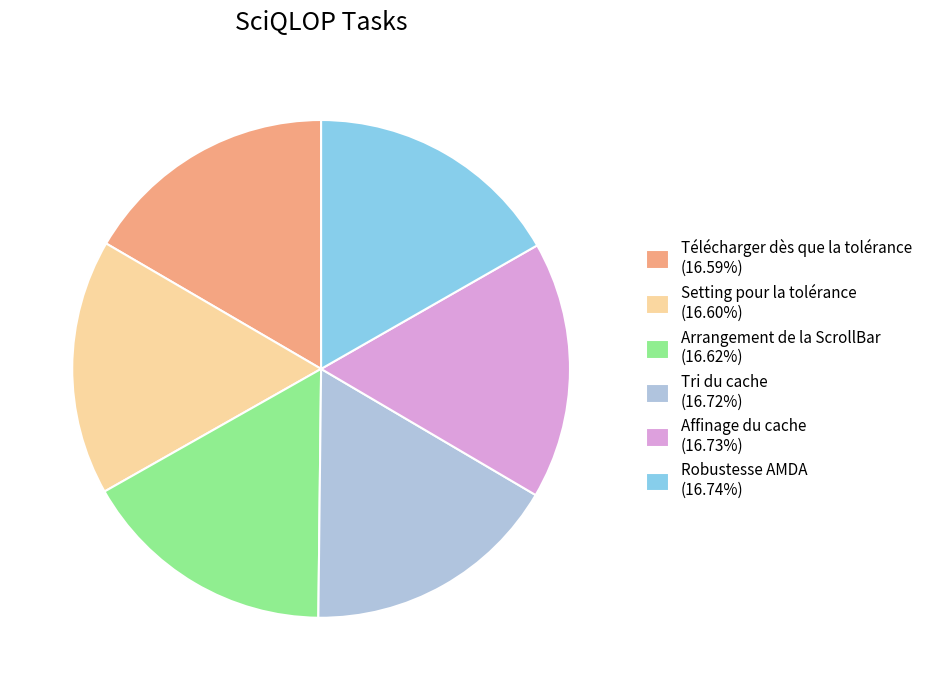

Is the sum of Télécharger dès que la tolérance (16.59%) and Arrangement de la ScrollBar (16.62%) greater than half?

No